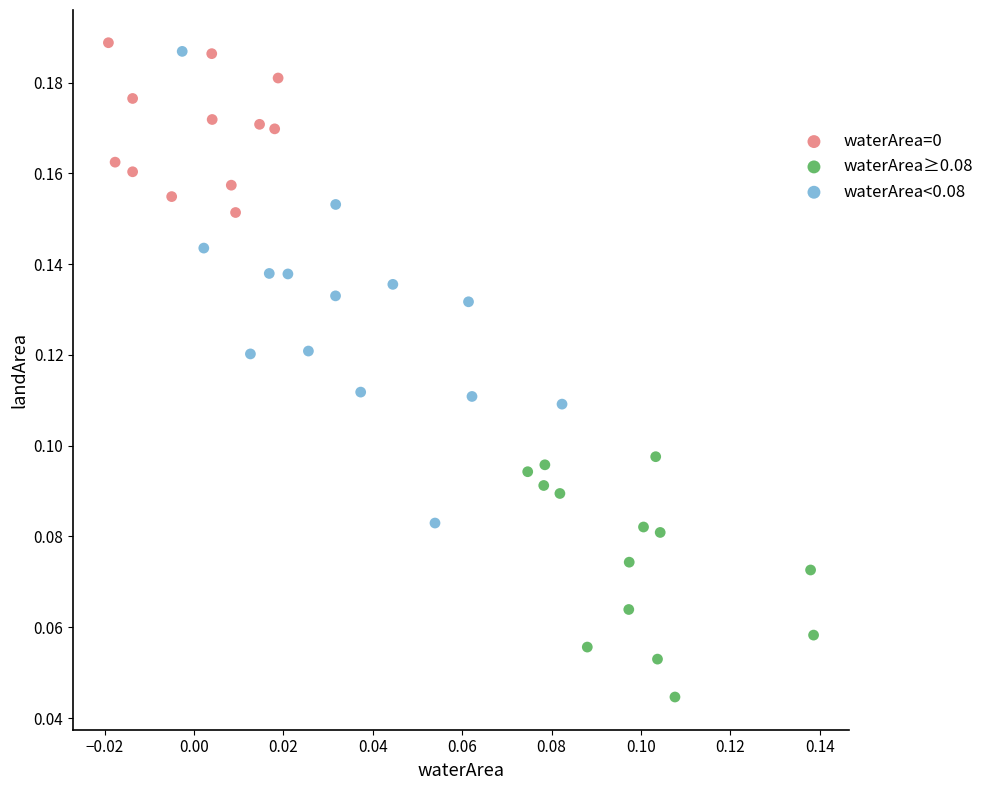

Which series reaches the minimum Y coordinate?

waterArea≥0.08